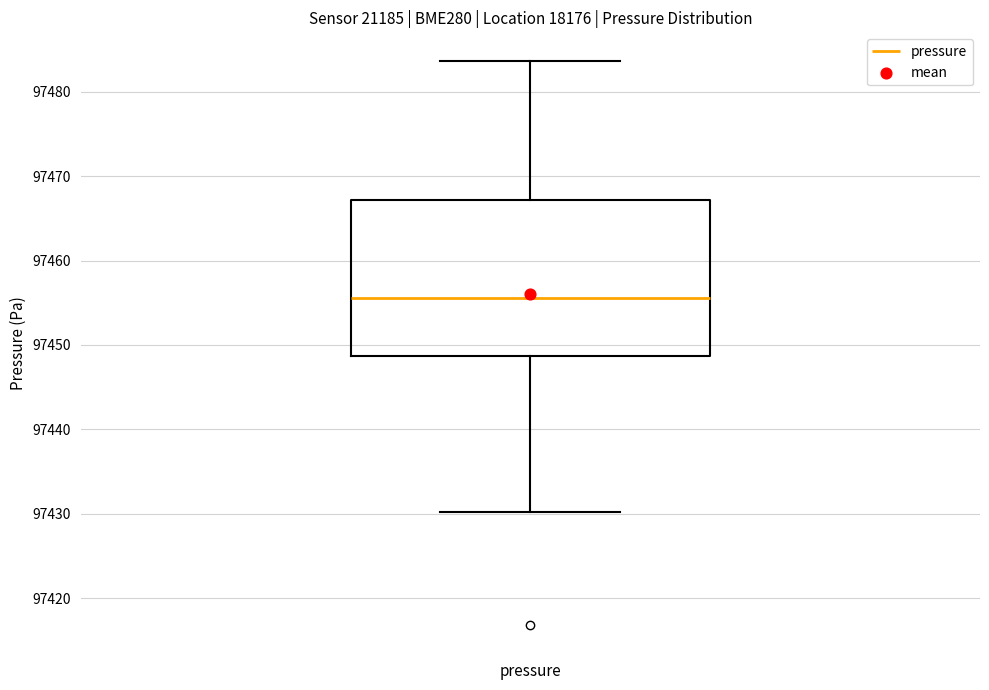

Where is the upper edge of the box for pressure on the y-axis? The values are not printed on the chart, so give them approximately, as read against the axis.

97467